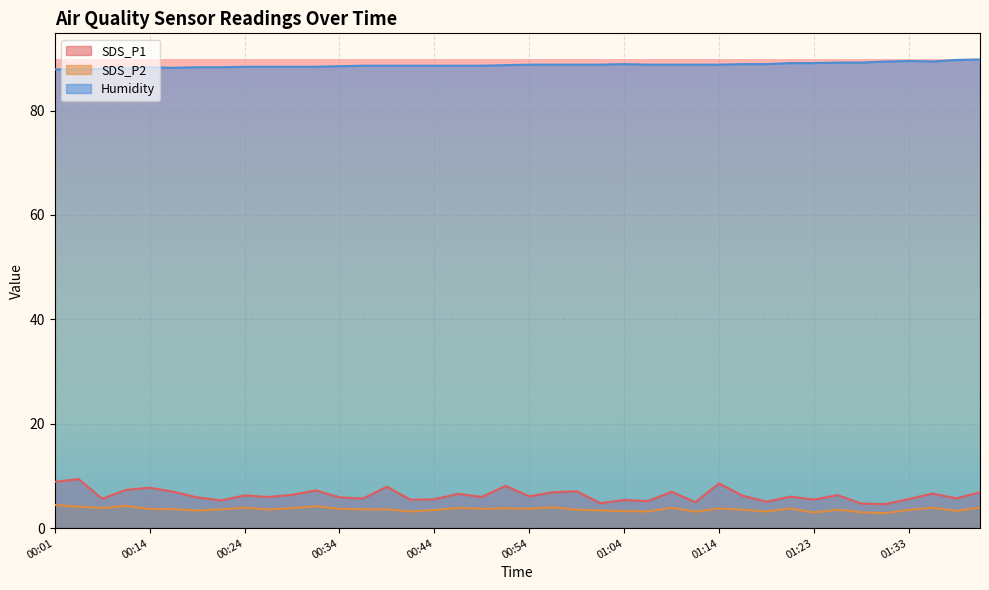

What is the label of the 30th point from the right?

00:29